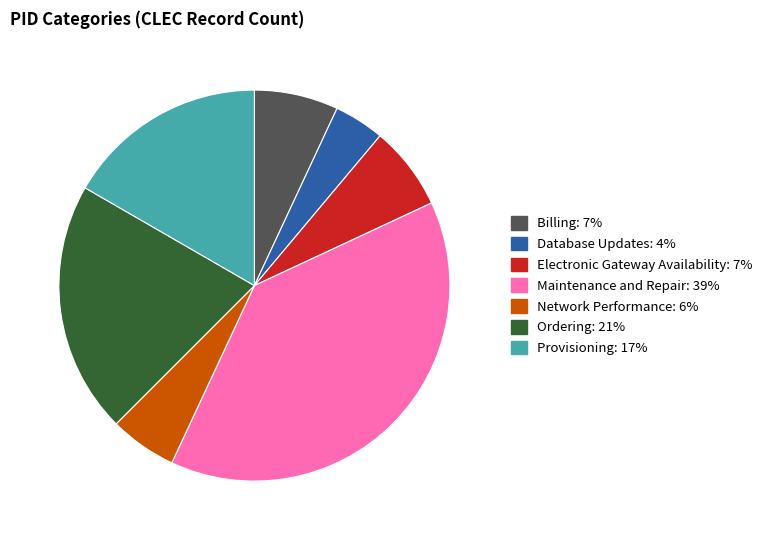

Count the number of slices in the pie.

7